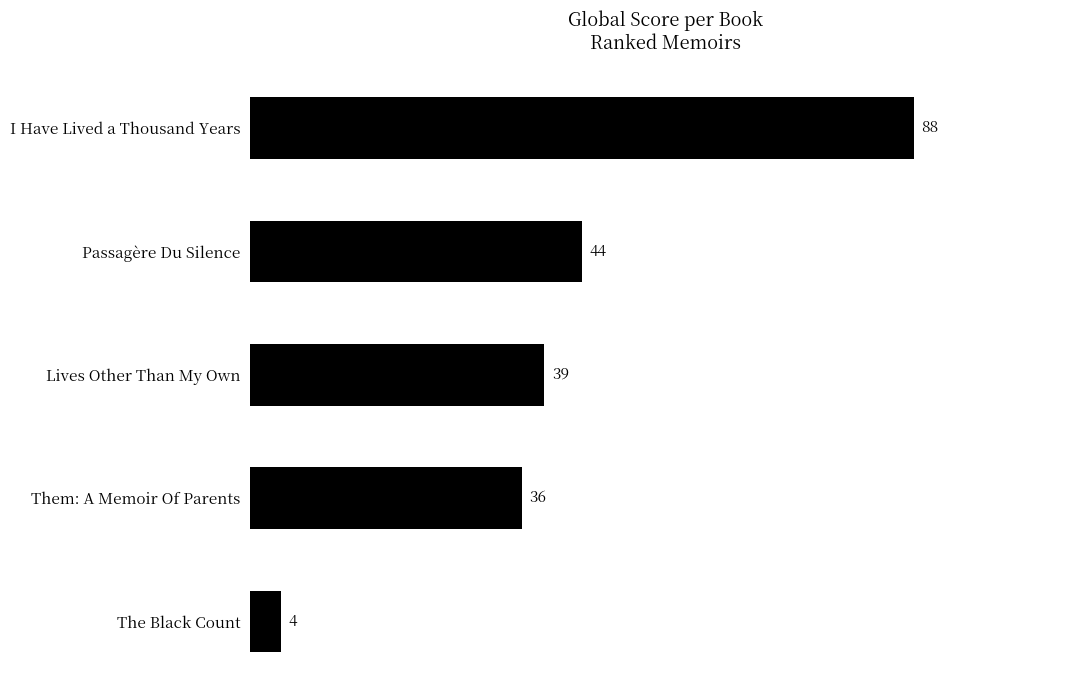

What is the average value?

42